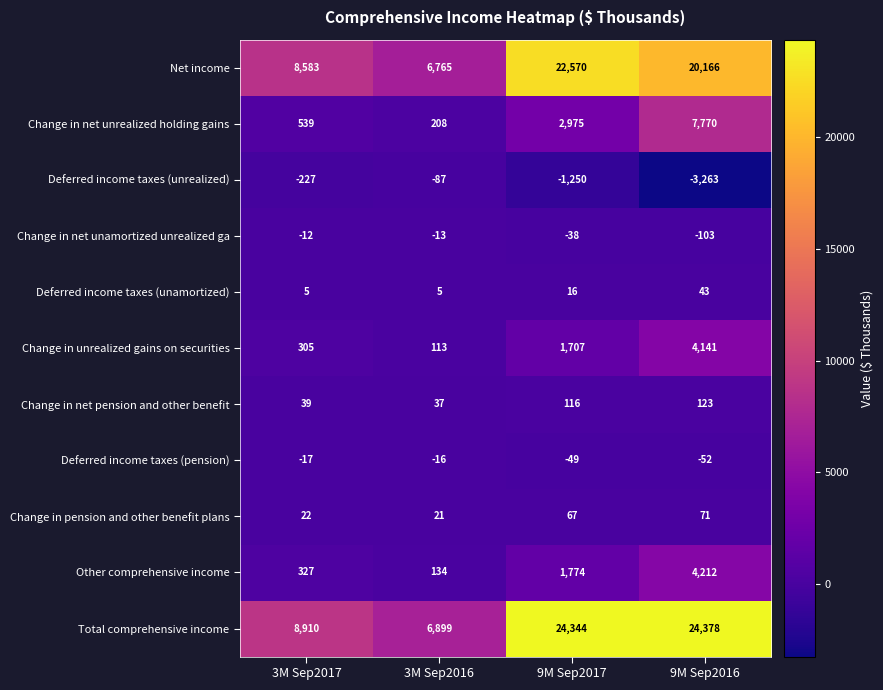

Rank the series at 3M Sep2016 from lowest to highest value.

Deferred income taxes (unrealized), Deferred income taxes (pension), Change in net unamortized unrealized ga, Deferred income taxes (unamortized), Change in pension and other benefit plans, Change in net pension and other benefit, Change in unrealized gains on securities, Other comprehensive income, Change in net unrealized holding gains, Net income, Total comprehensive income